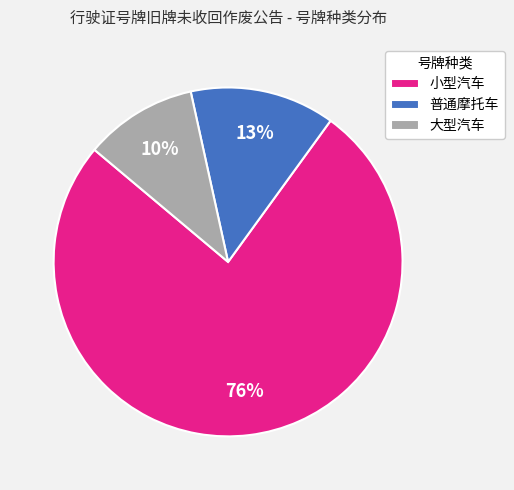

To the nearest percent, what portion does 大型汽车 represent?

10%